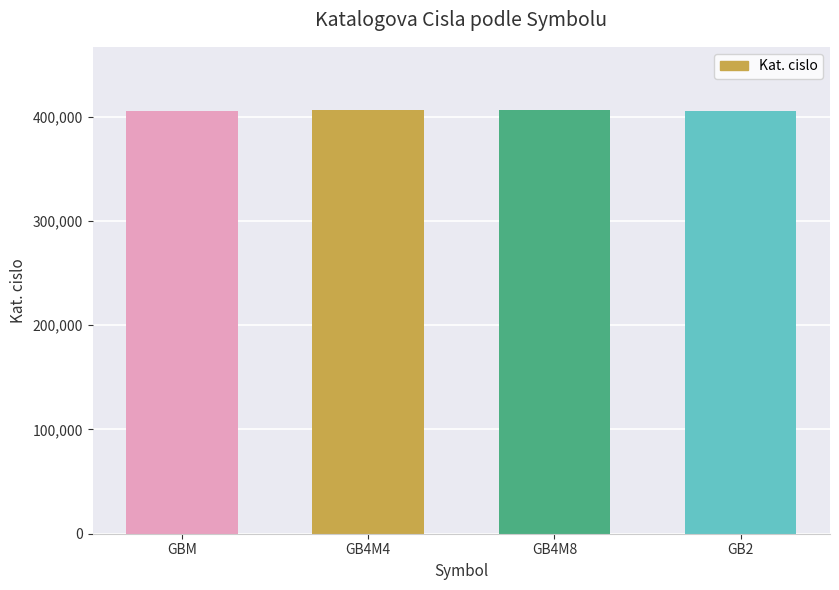

What is the smallest value displayed?

405601